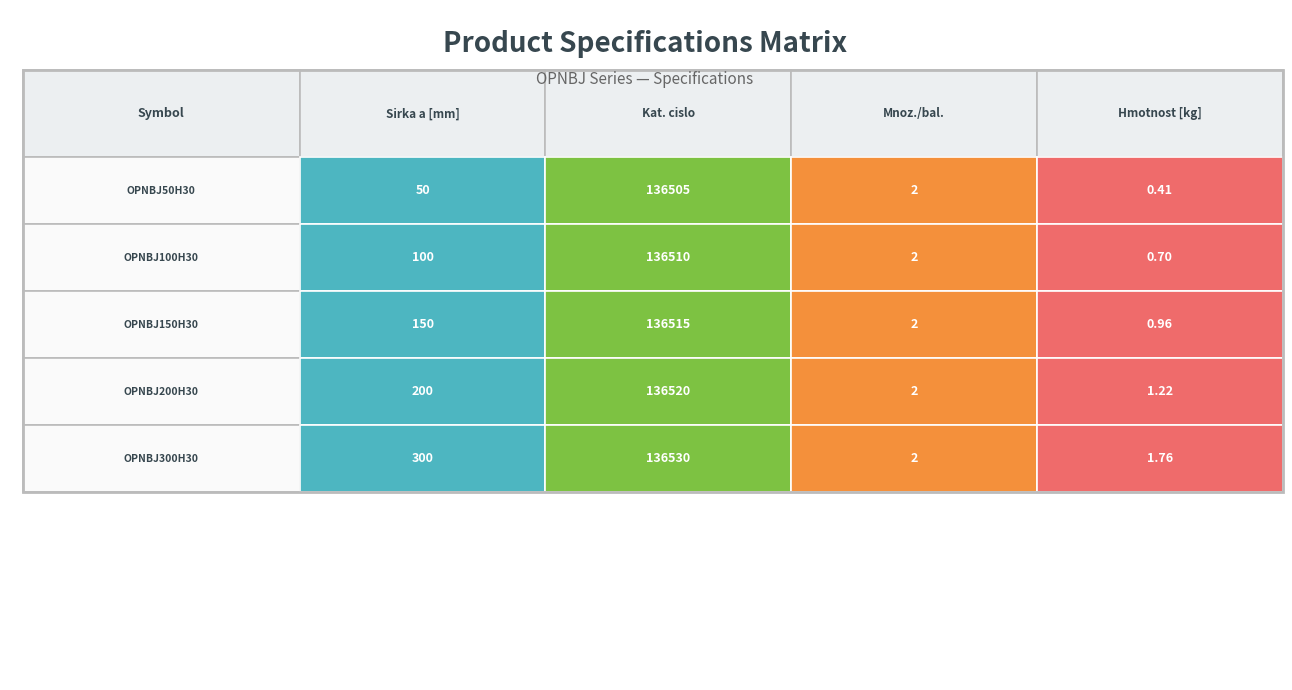

What is the minimum value for OPNBJ150H30?

1.0